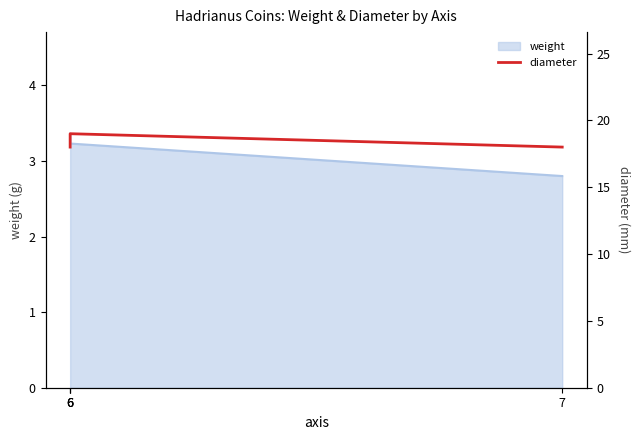

What is the greatest value displayed?

19